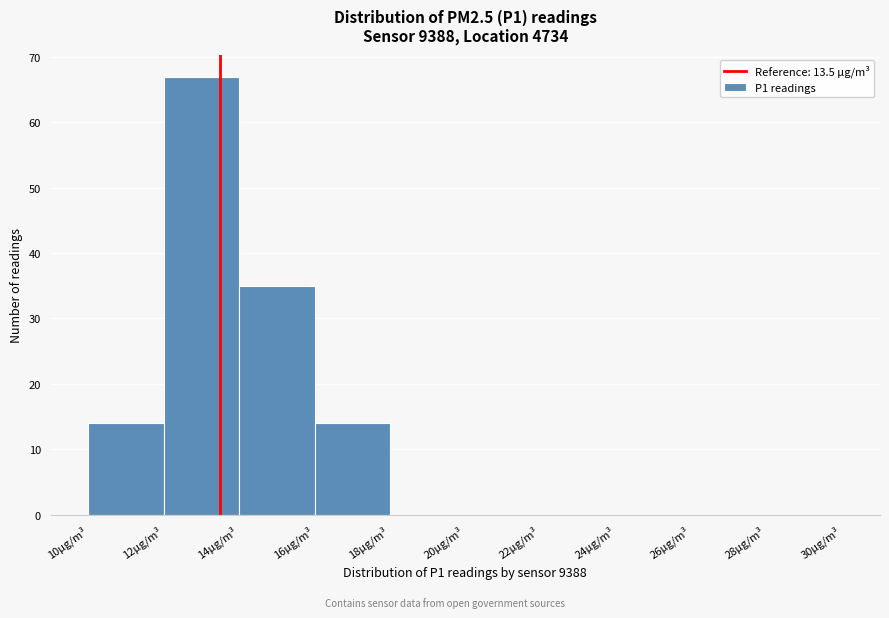

Reading left to right, list every bar in this chart as the range it spans on the x-axis followed by its height. The values are not printed on the chart, so give them approximately, as read against the axis.

10 to 12: 14
12 to 14: 67
14 to 16: 35
16 to 18: 14
18 to 20: 0
20 to 22: 0
22 to 24: 0
24 to 26: 0
26 to 28: 0
28 to 30: 0